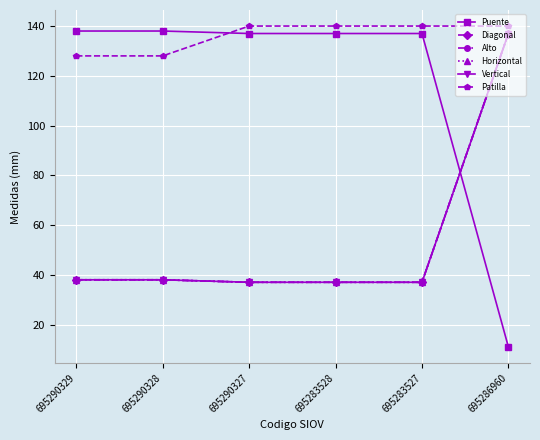

How many intersections are there between Horizontal and Puente?

1